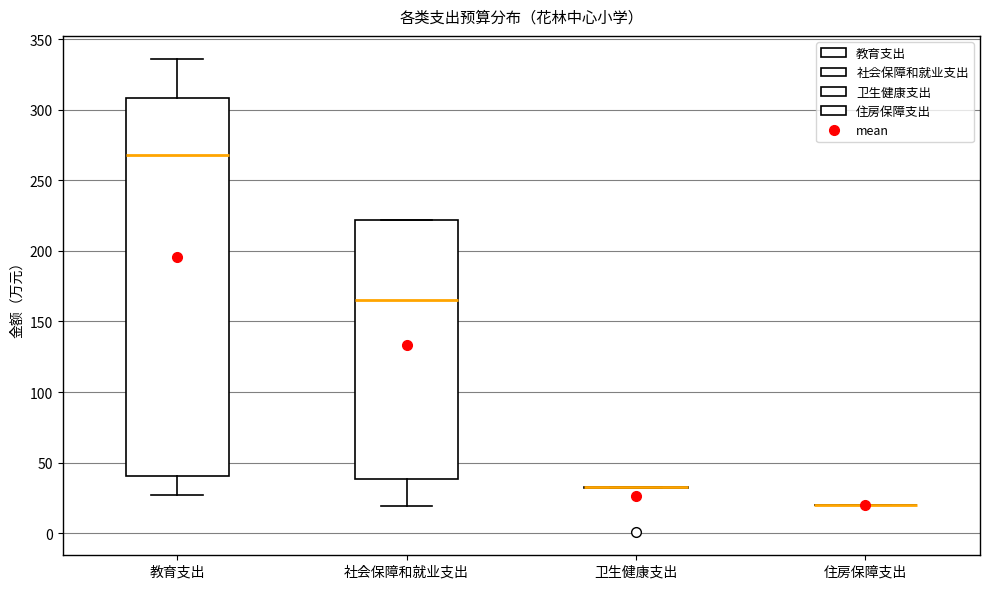

Where is the upper edge of the box for 教育支出 on the y-axis? The values are not printed on the chart, so give them approximately, as read against the axis.

310